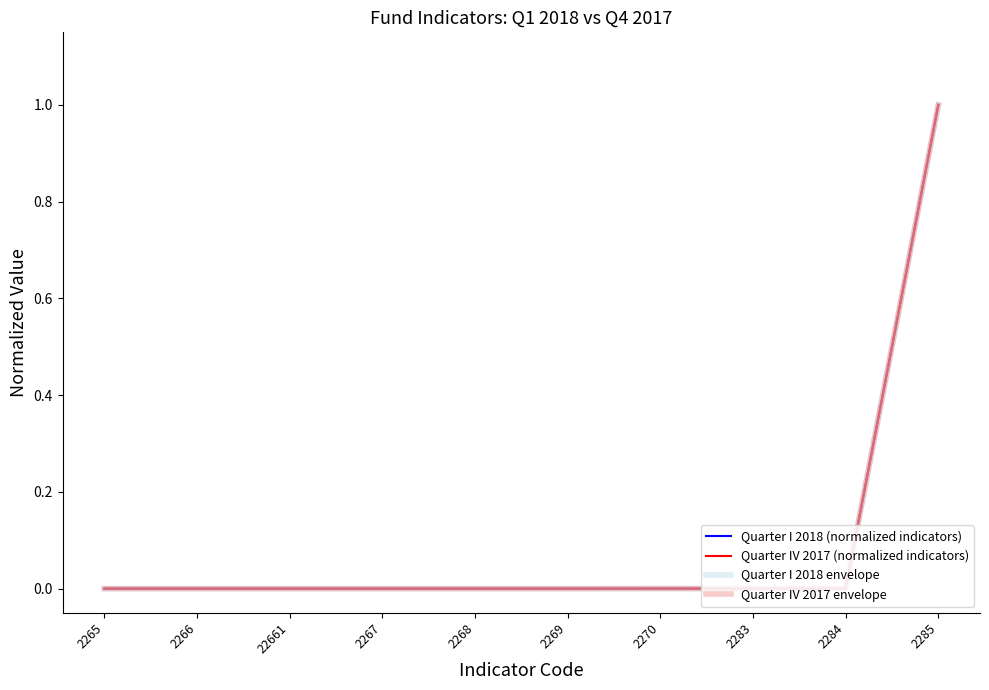

Which series has the largest total across all categories?

Quarter IV 2017 (normalized indicators)